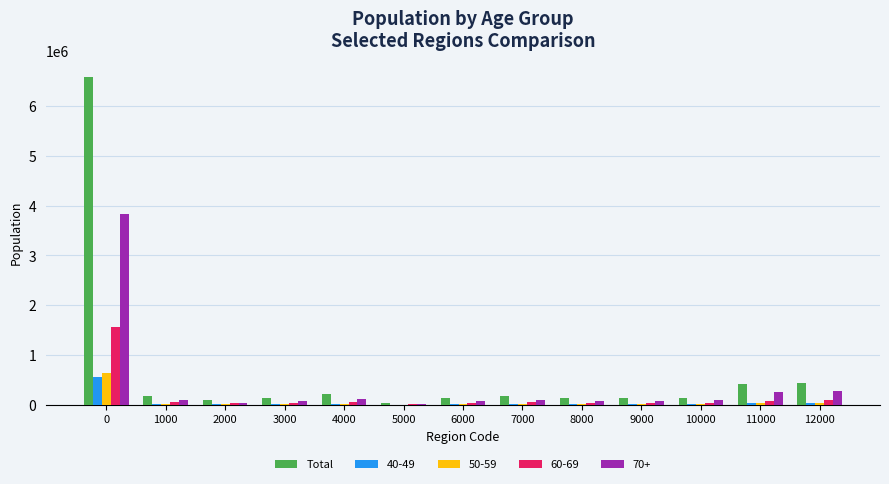

Which series has the largest total across all categories?

Total